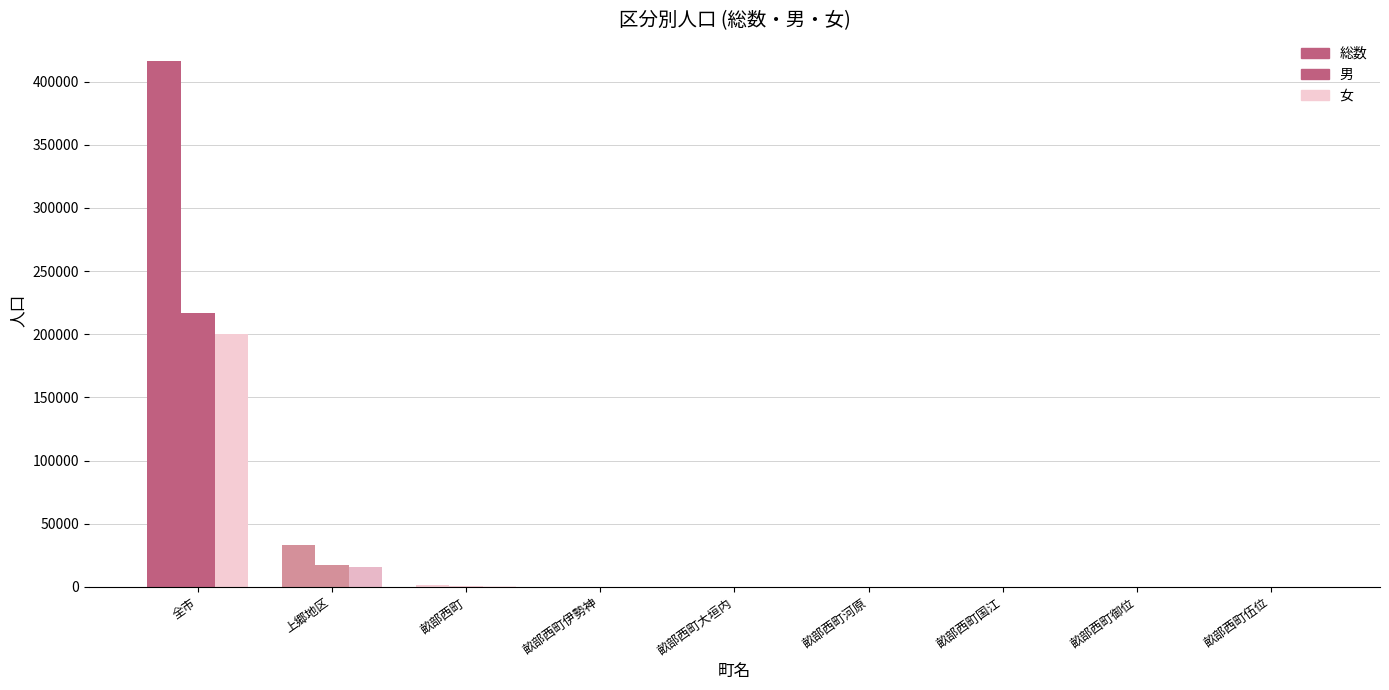

At which label does 男 reach its minimum?

畝部西町伍位